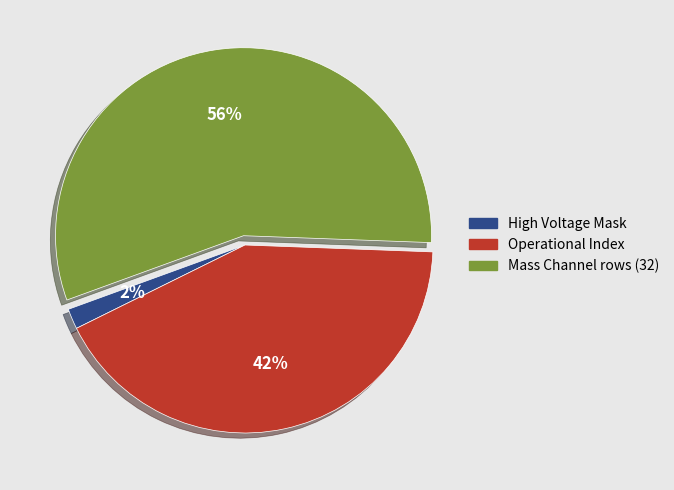

To the nearest percent, what is the average slice percentage?

33%